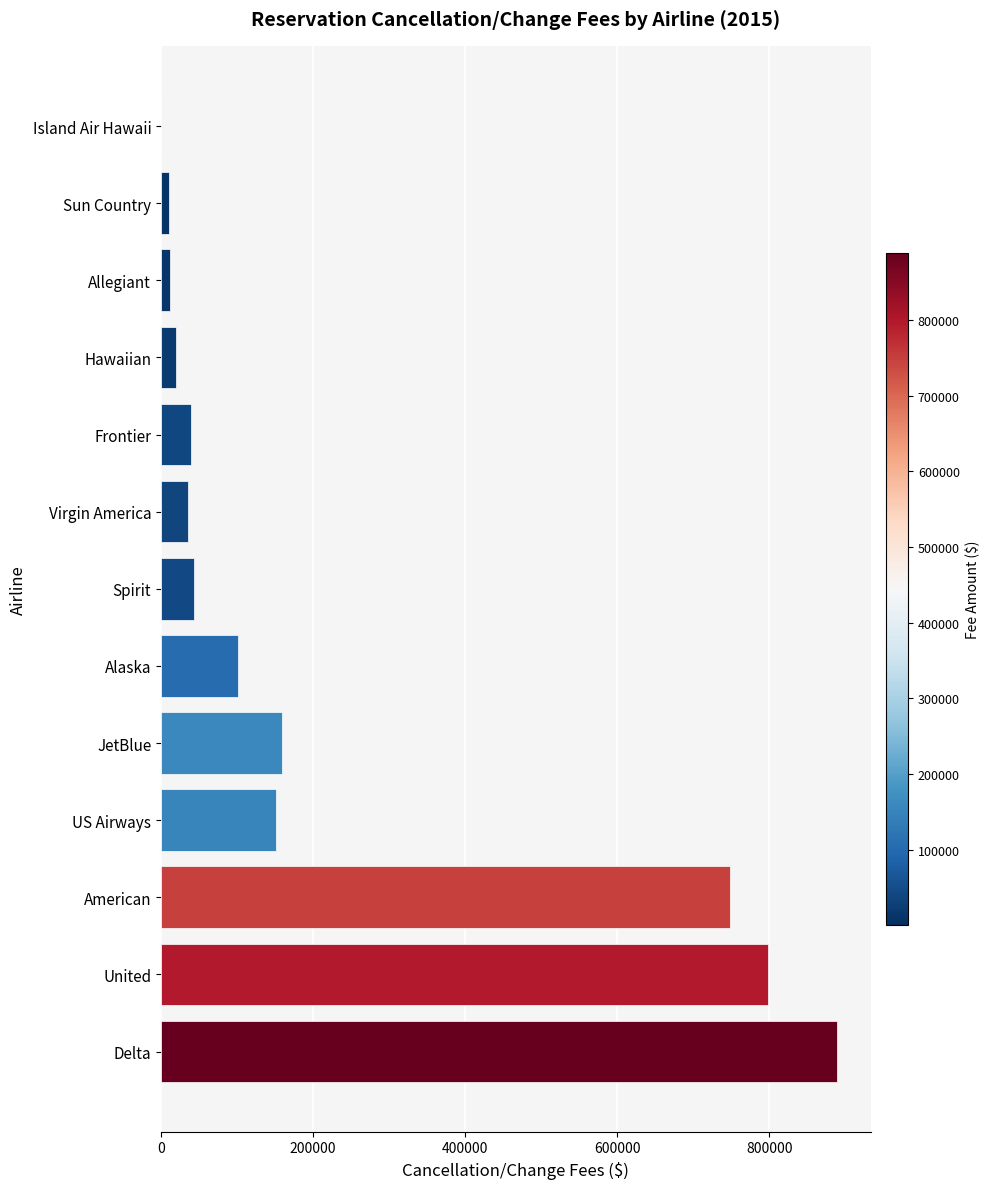

What is the greatest value displayed?

888935